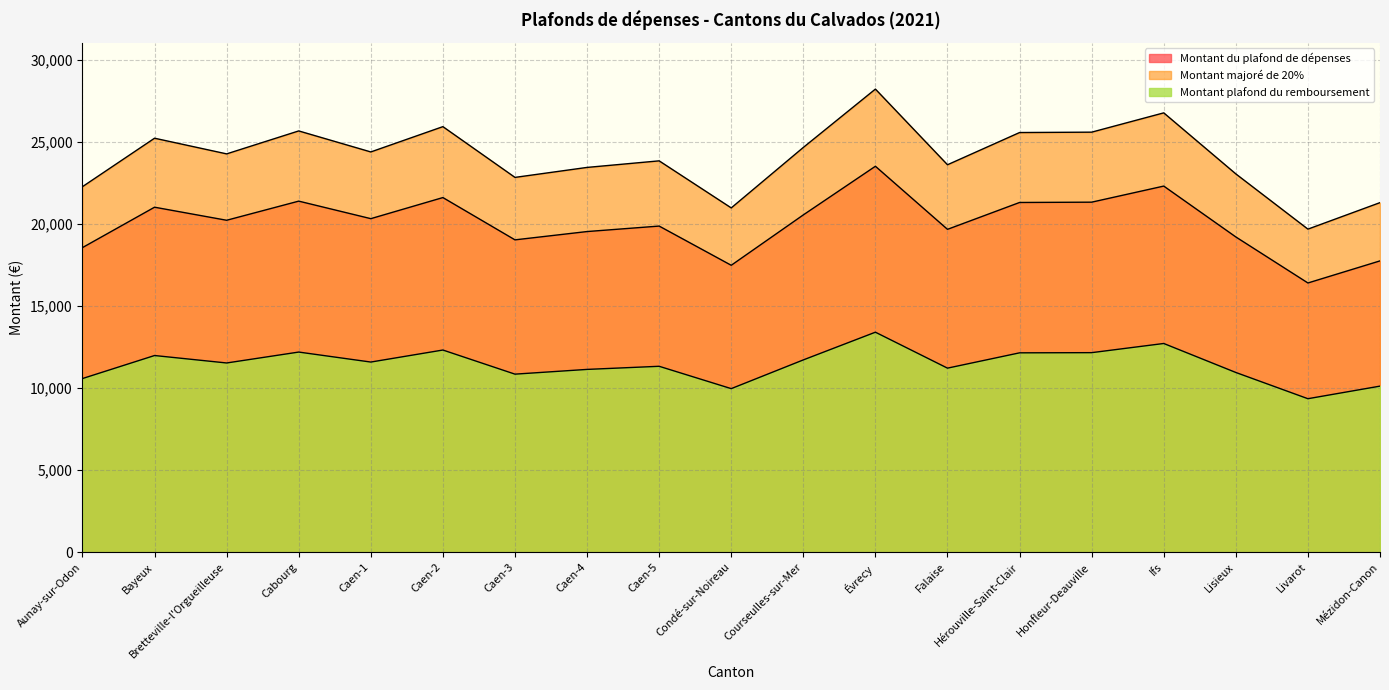

Is it true that Montant plafond du remboursement equals 10850 at Caen-3?

True